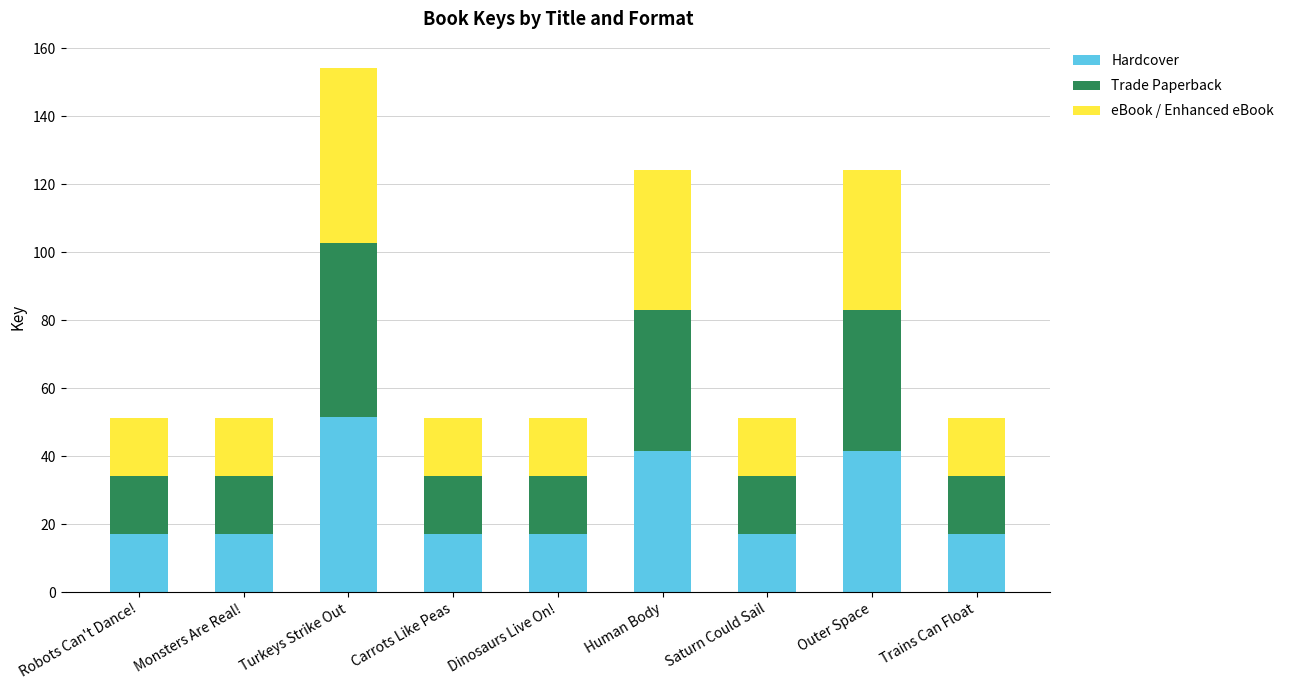

What is the sum of the Hardcover values at Dinosaurs Live On! and Trains Can Float?

34.1